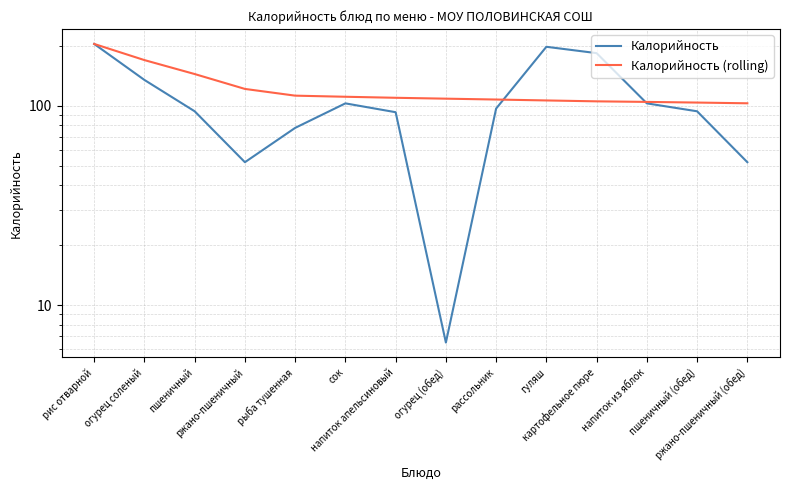

Is this an area chart (filled region under the line)?

No